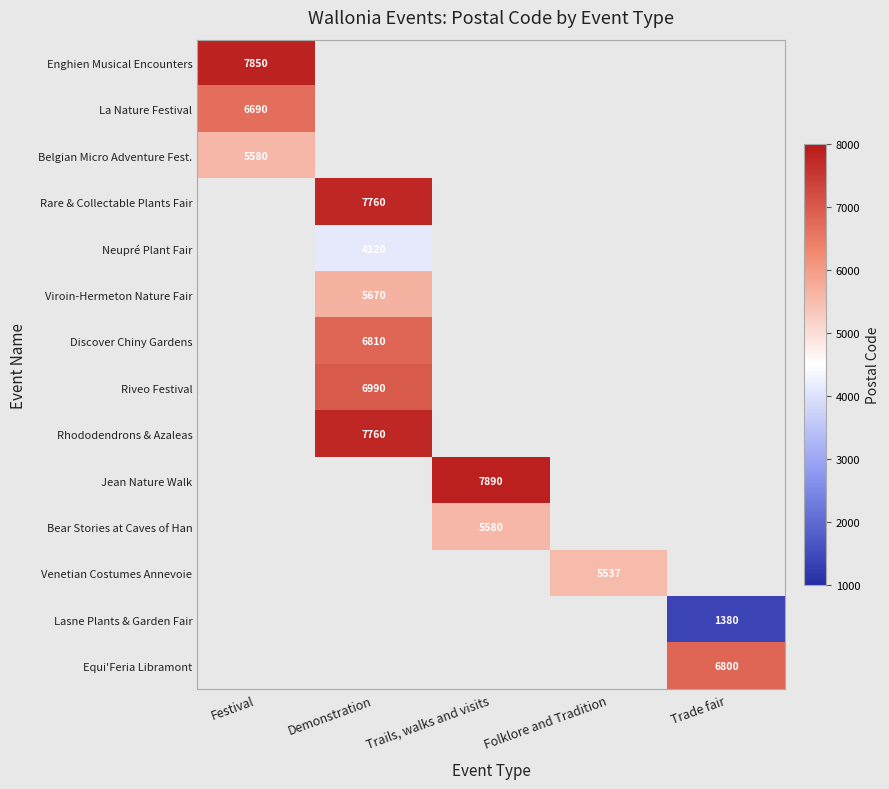

At how many categories does at least one series exceed 3141?

5